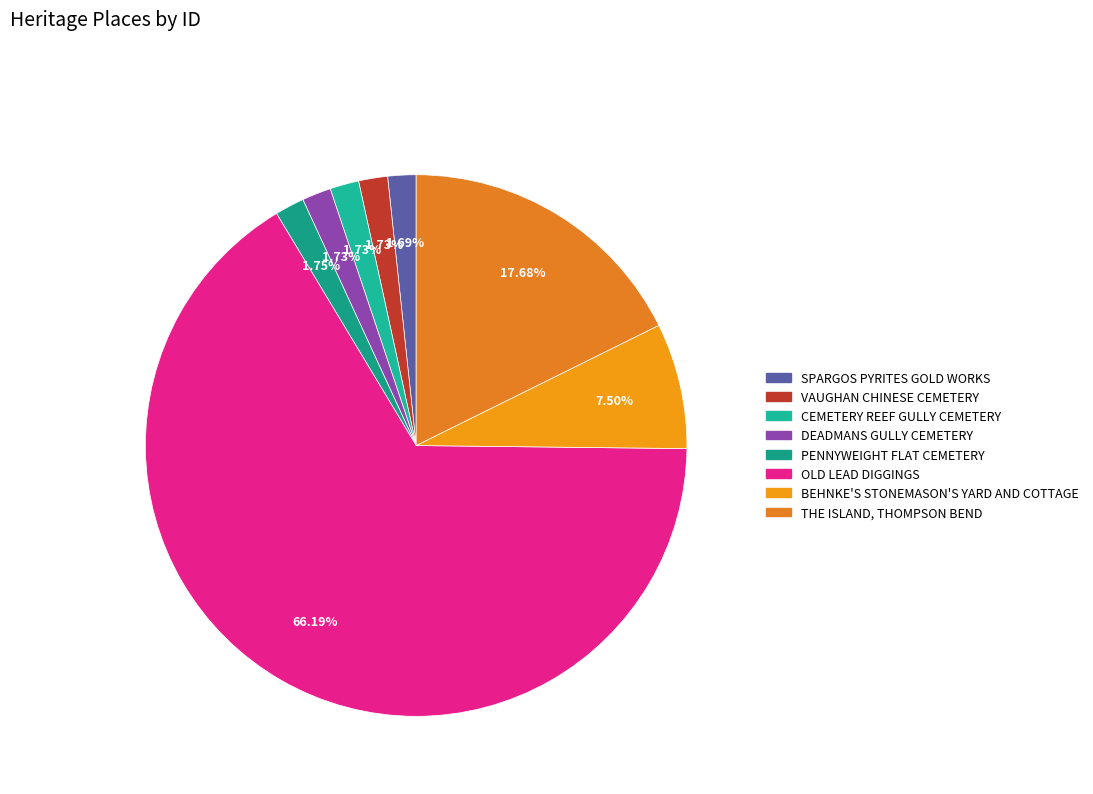

Combined, what portion of the pie is BEHNKE'S STONEMASON'S YARD AND COTTAGE and OLD LEAD DIGGINGS?

73.7%